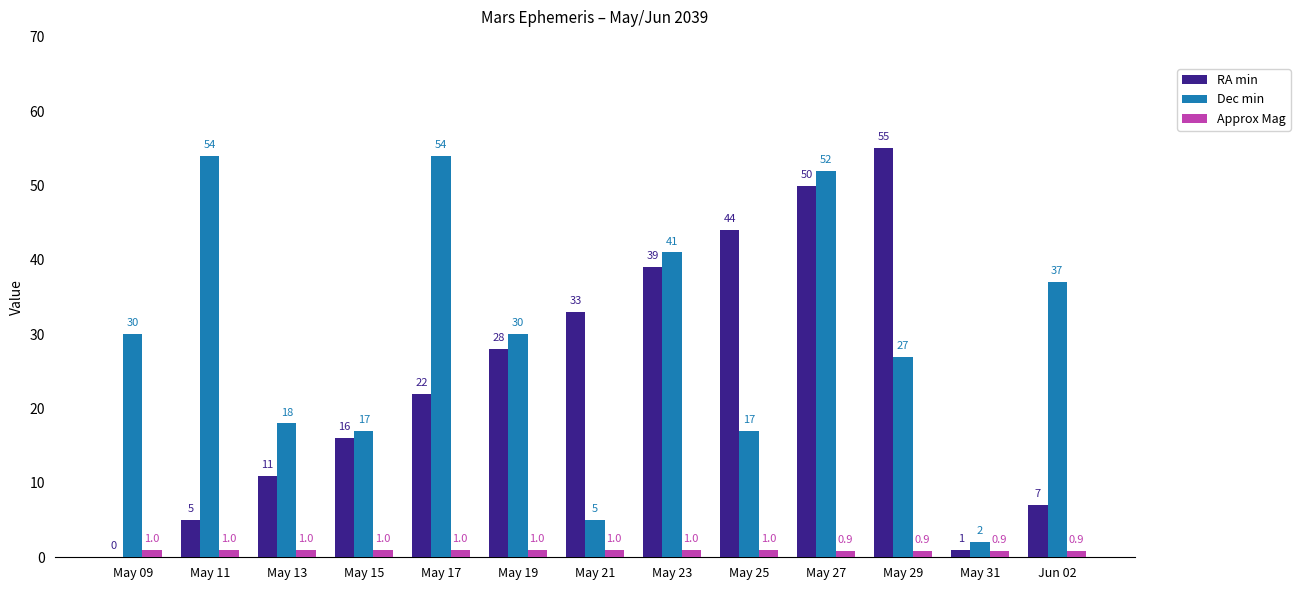

What is the greatest value displayed?

55.0